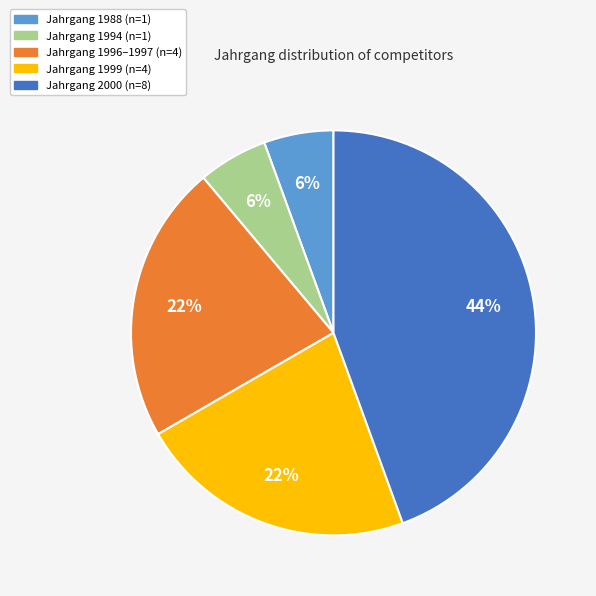

Is the sum of Jahrgang 1994 (n=1) and Jahrgang 1999 (n=4) greater than half?

No